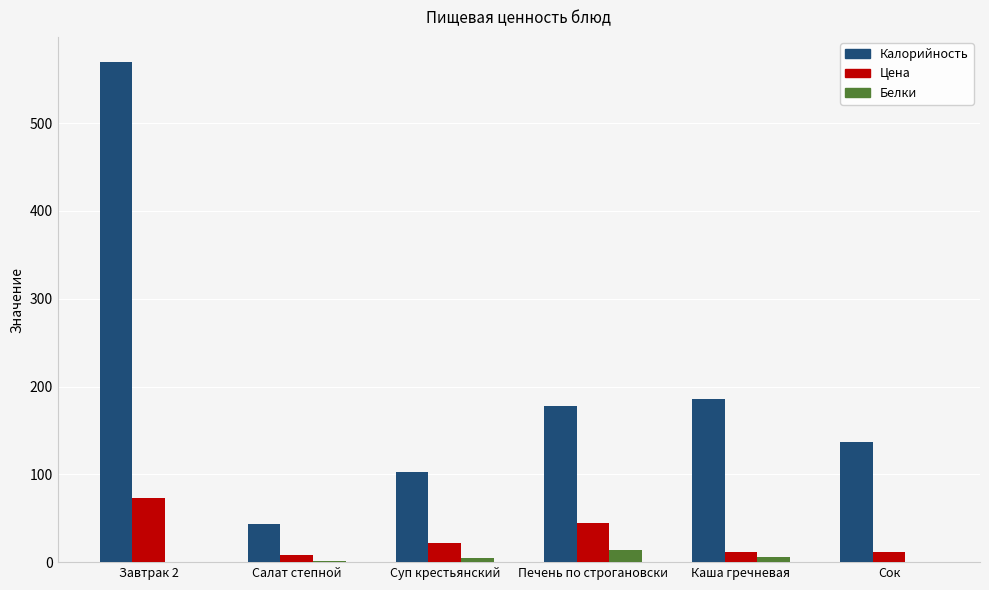

Which label corresponds to the largest value in the chart?

Завтрак 2